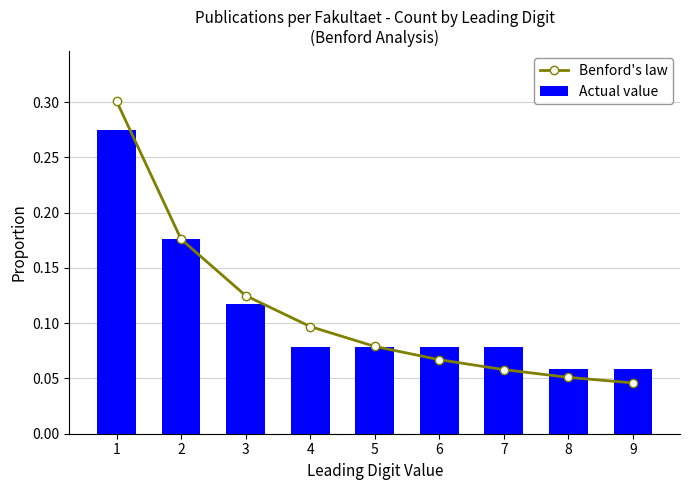

Is the value of Benford's law at 7 greater than the value of Actual value at 7?

No